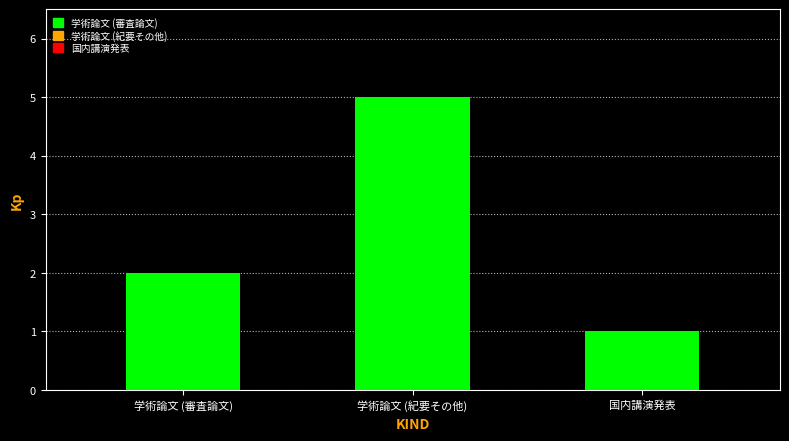

What is the smallest value displayed?

1